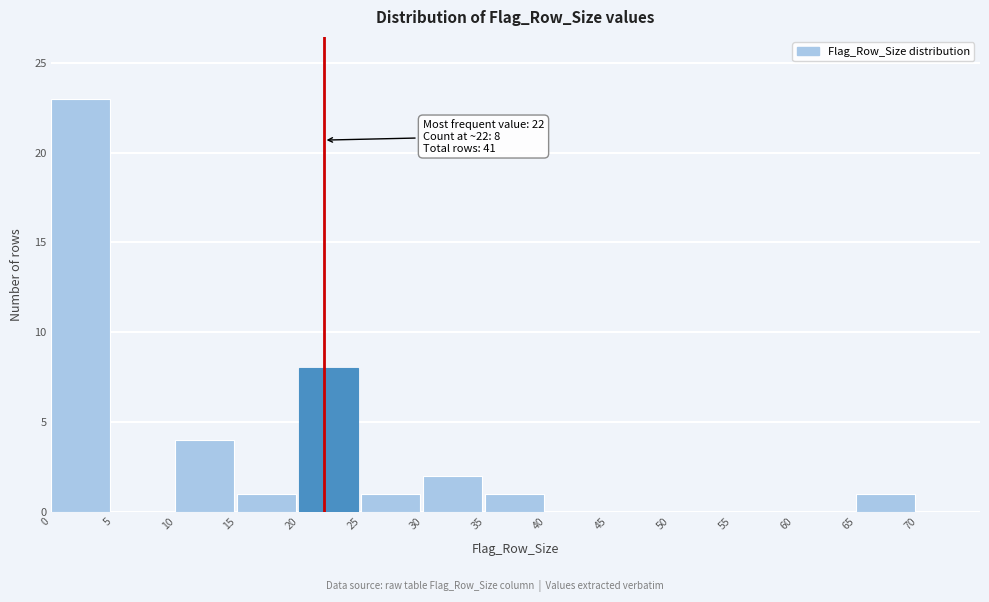

Which range on the x-axis has the tallest bar?

0 to 5